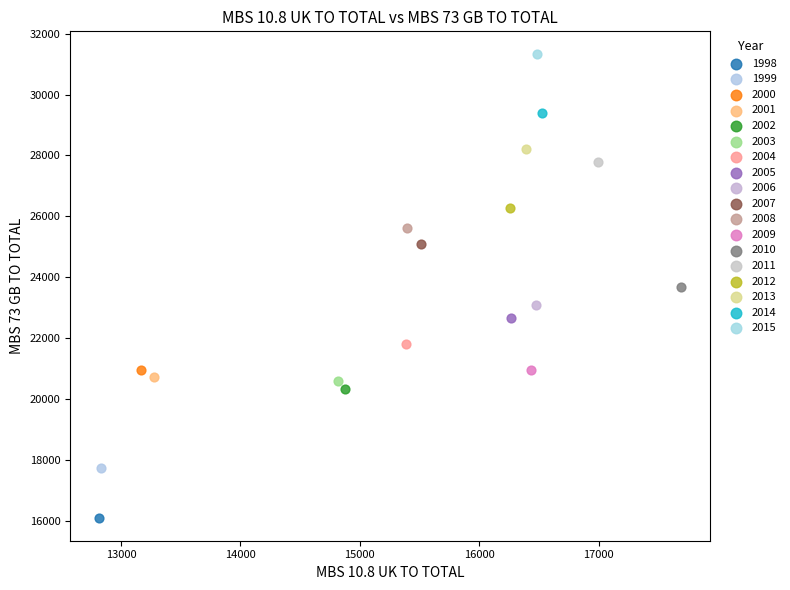

What are all the series names shown in the legend?

1998, 1999, 2000, 2001, 2002, 2003, 2004, 2005, 2006, 2007, 2008, 2009, 2010, 2011, 2012, 2013, 2014, 2015